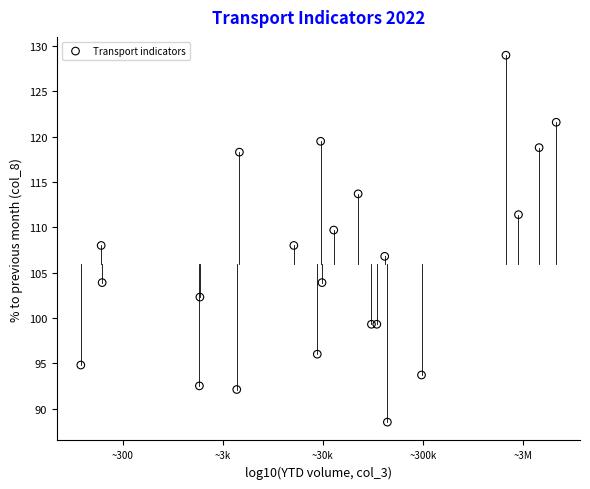

What is the range of Y values (max minus min)?

40.5